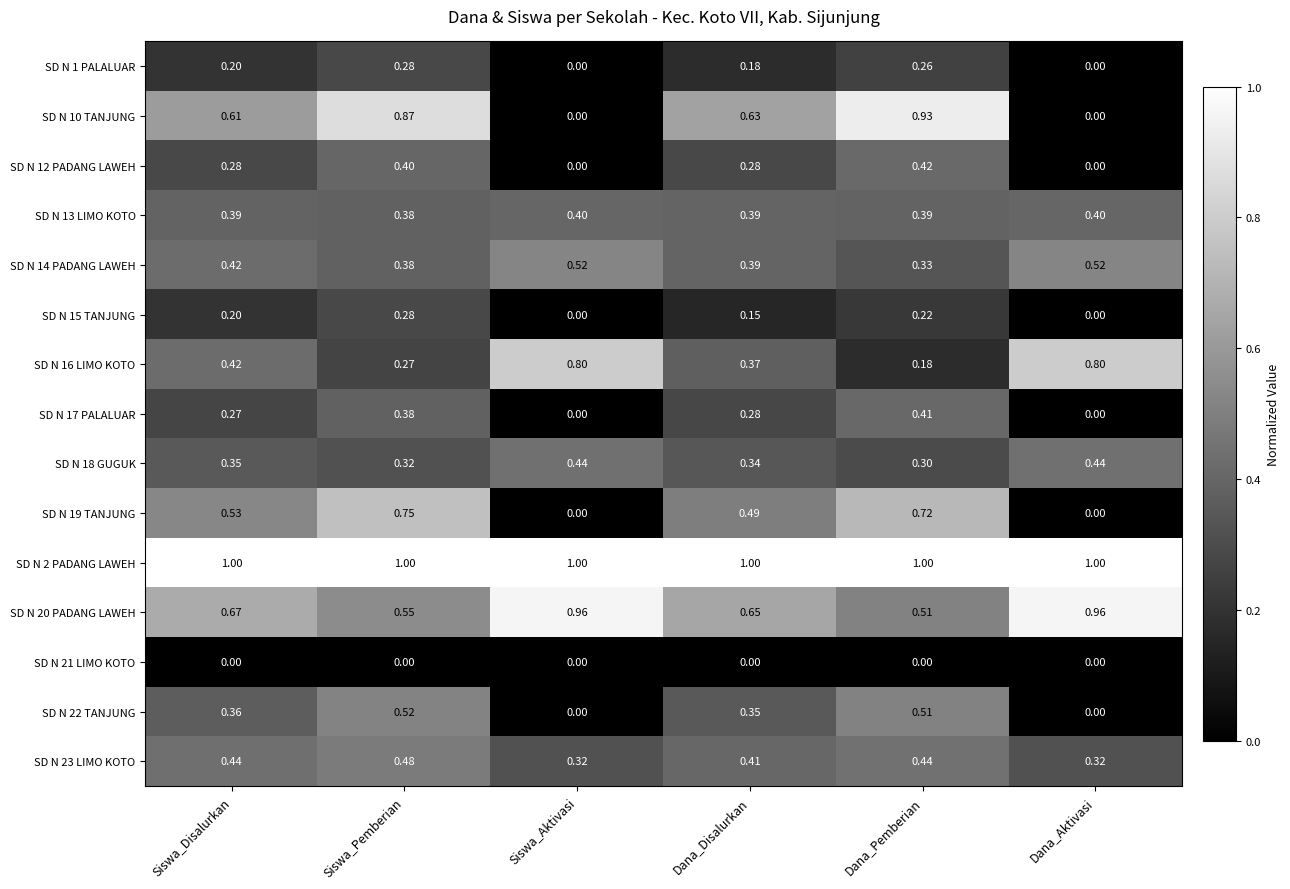

Is the value of SD N 16 LIMO KOTO at Dana_Aktivasi greater than the value of SD N 12 PADANG LAWEH at Dana_Aktivasi?

Yes